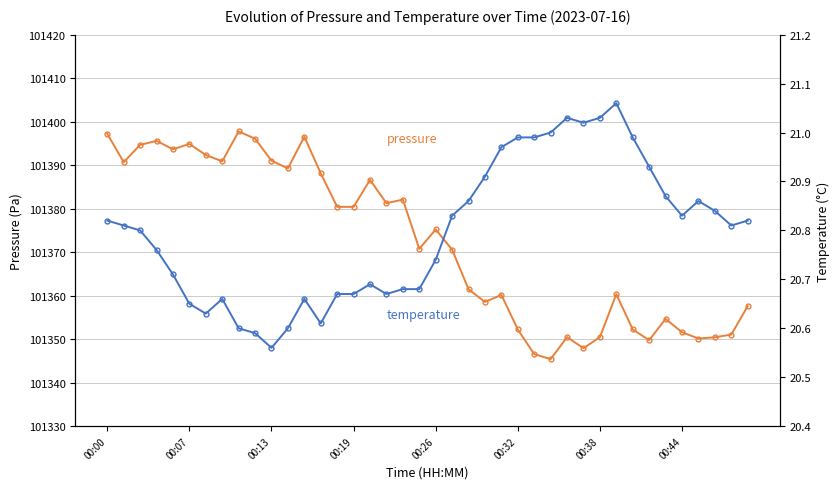

What is the total value across all series at 27?

101366.4